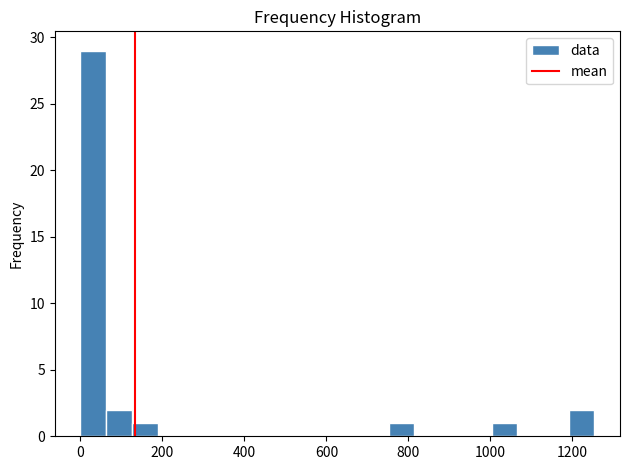

Read against the x-axis, roughly where is the centre of the tallest bar?

40